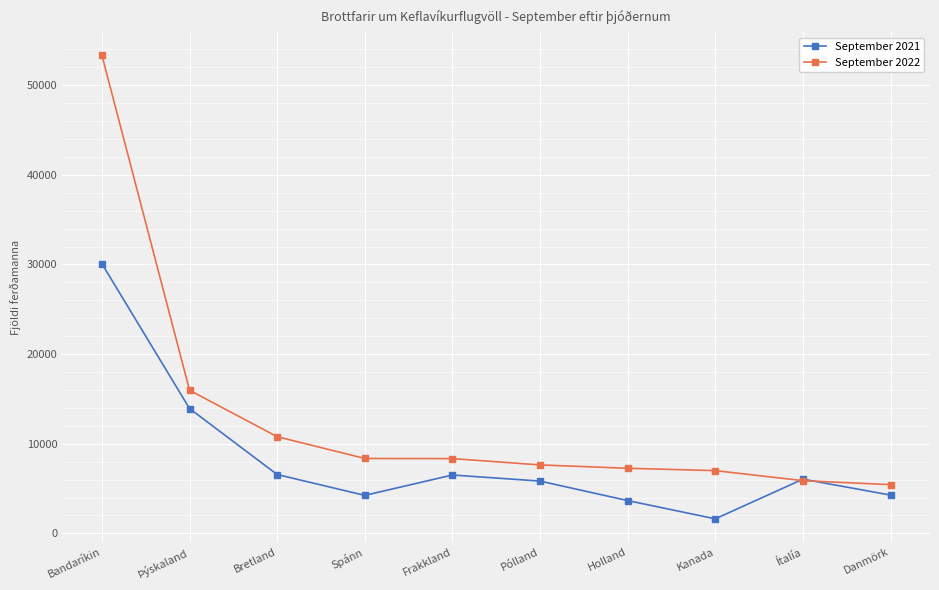

Is the value of September 2022 at Bretland greater than the value of September 2021 at Holland?

Yes